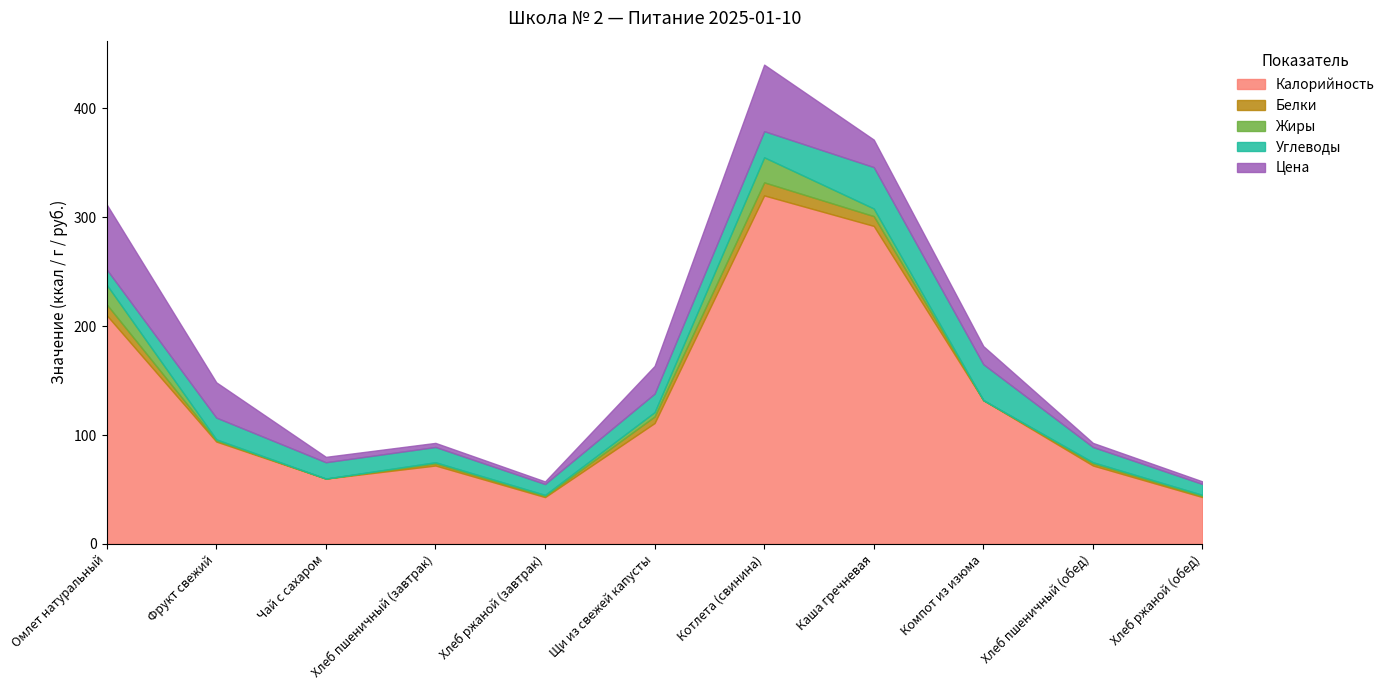

What is the difference between the maximum and minimum values in the Калорийность series?

277.0